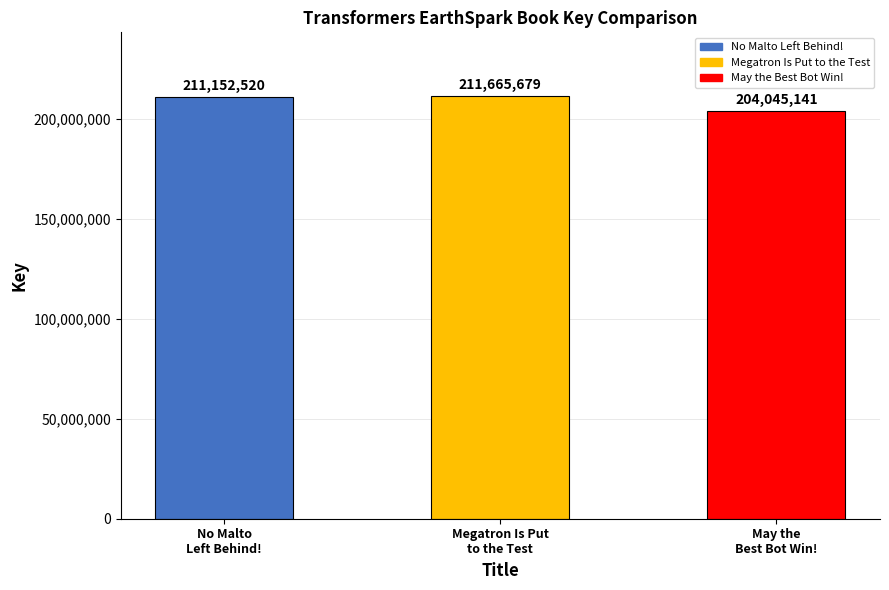

Are the bars grouped side by side (vs. stacked)?

No